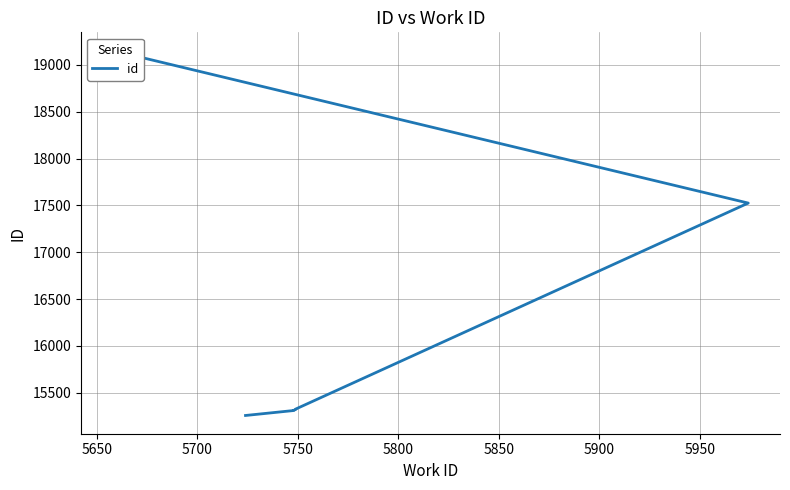

What is the greatest value displayed?

19154